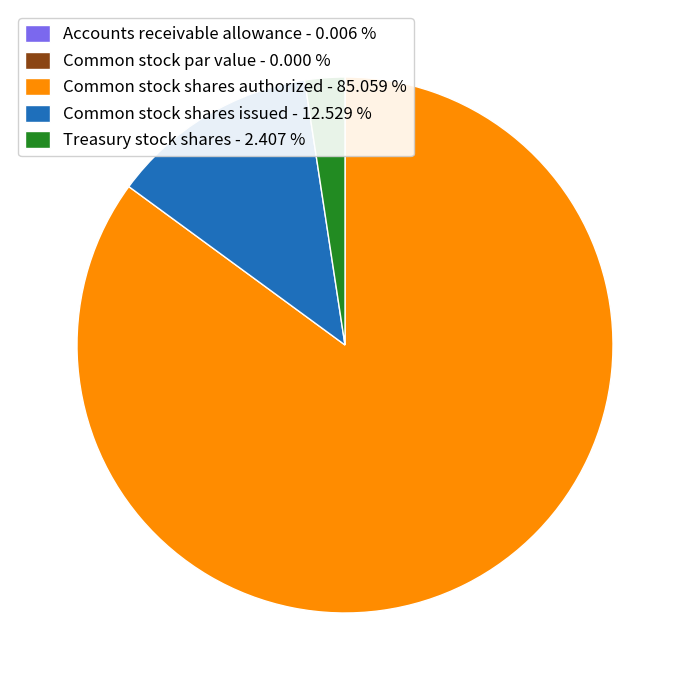

Is Common stock shares authorized - 85.059 % the majority of the pie?

Yes